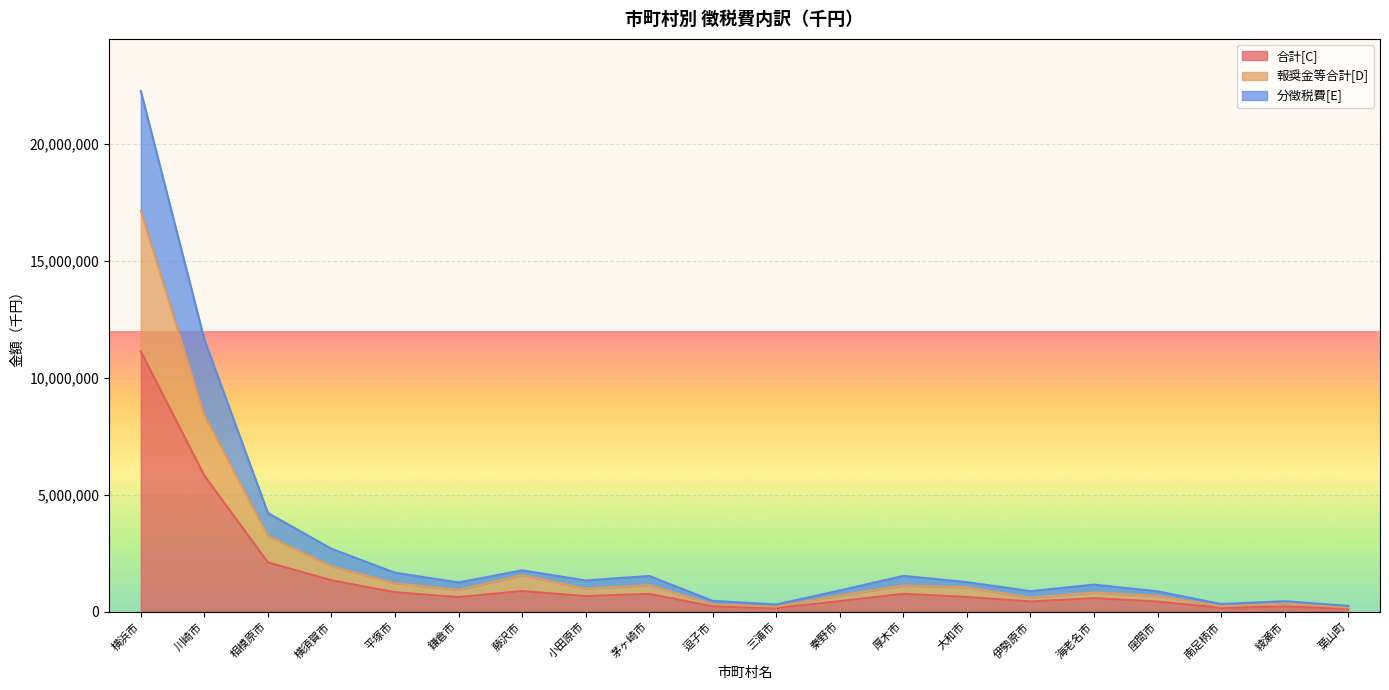

At which label is 報奨金等合計[D] closest to 8664269?

川崎市